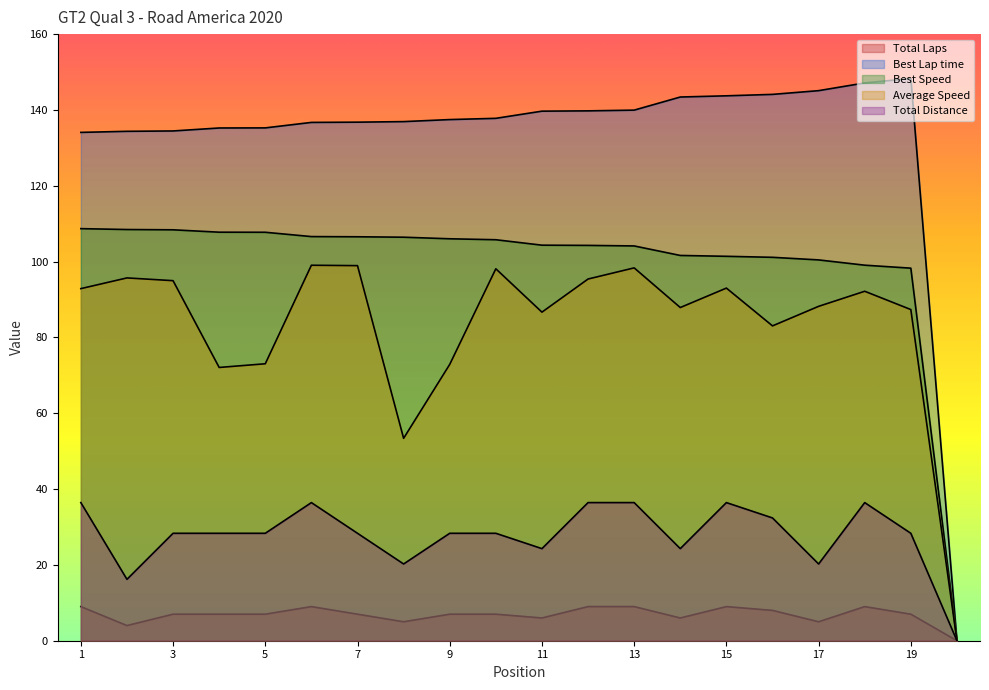

What is the value of the Total Distance point at the 19th from the left?

28.3